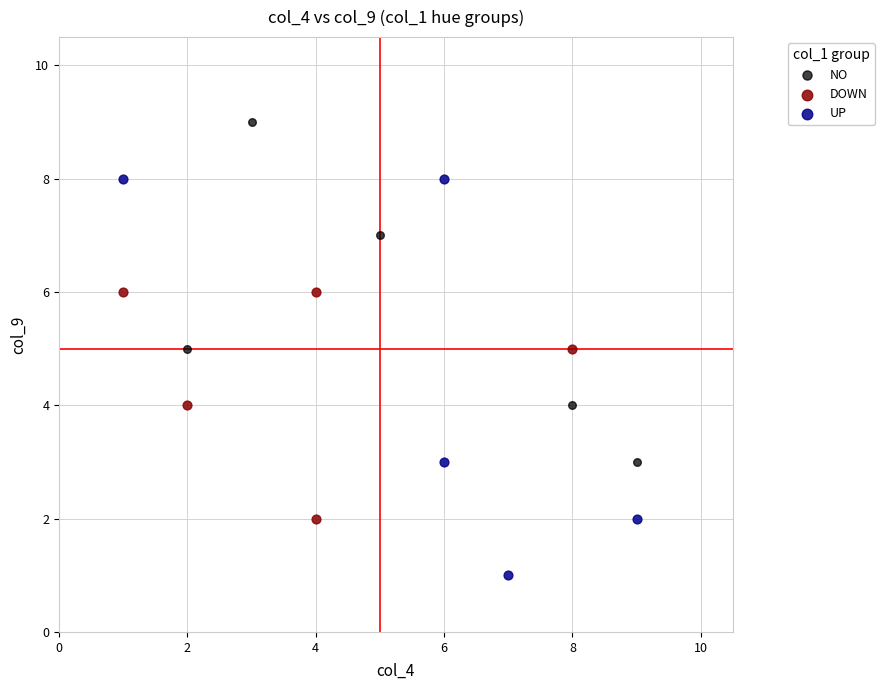

What are all the series names shown in the legend?

NO, DOWN, UP